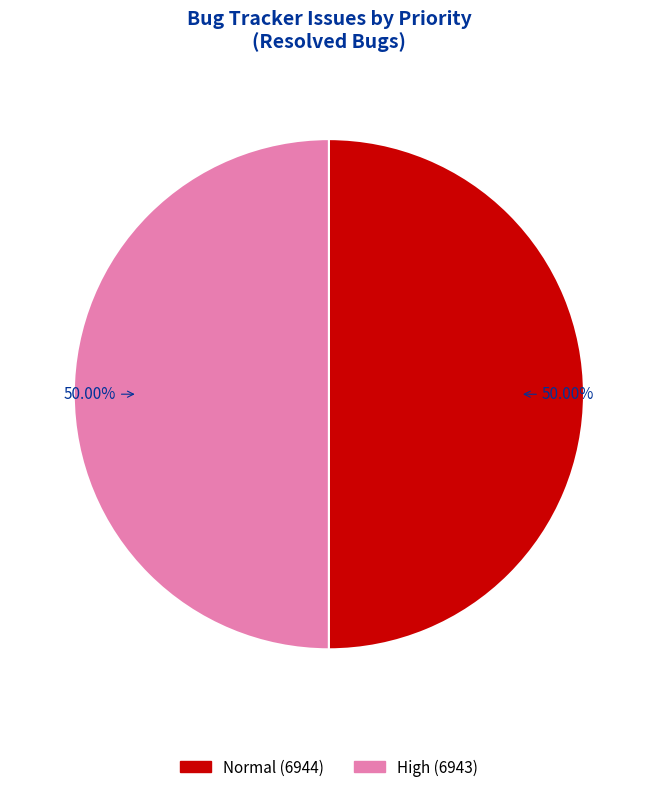

How many slices are in this pie chart?

2